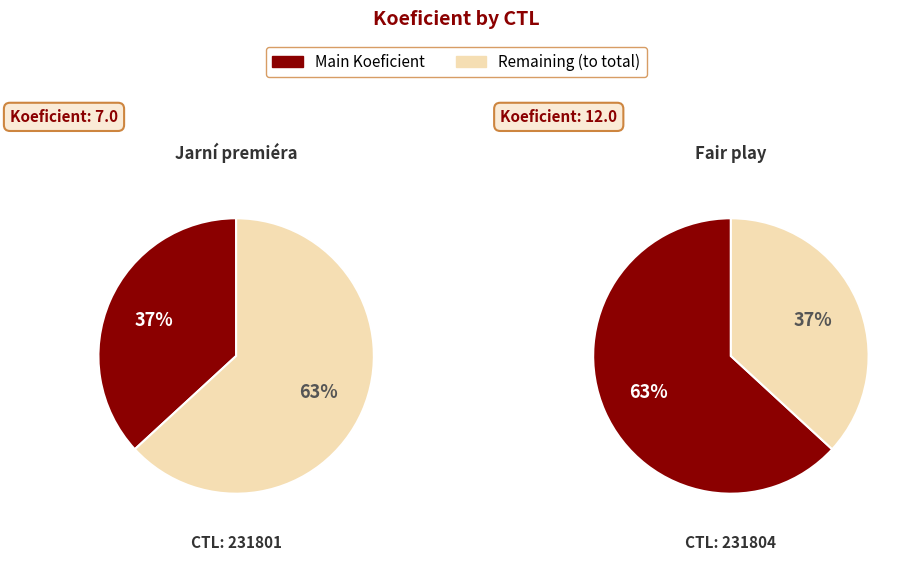

What percentage is the 231804 slice, to the nearest percent?

63%